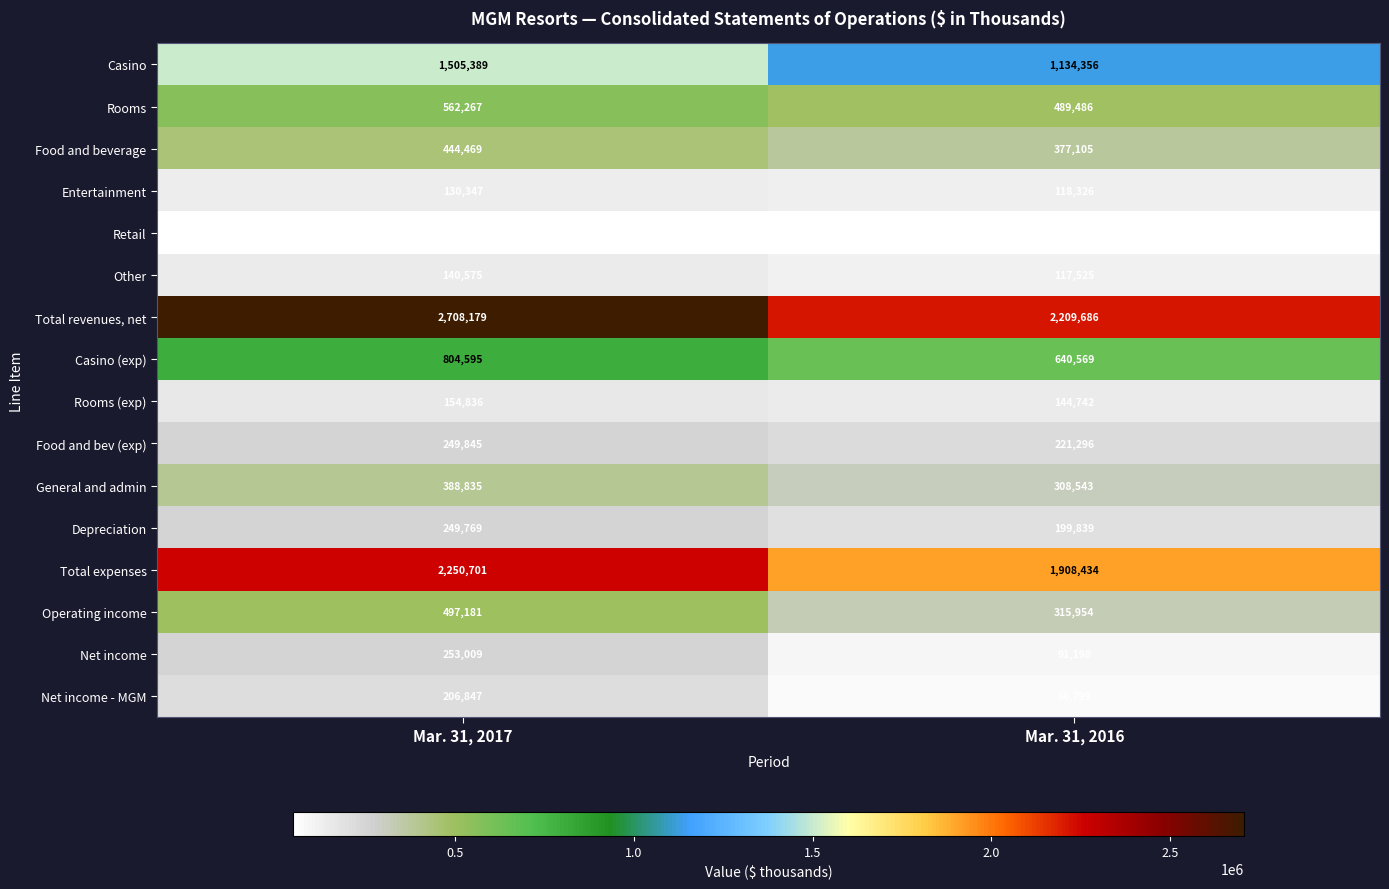

How many series are shown in this chart?

16